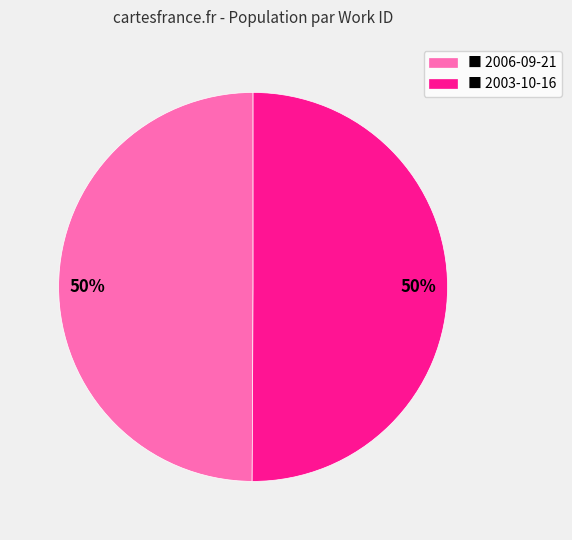

The ■ 2003-10-16 slice represents 50% of the pie. True or false?

True